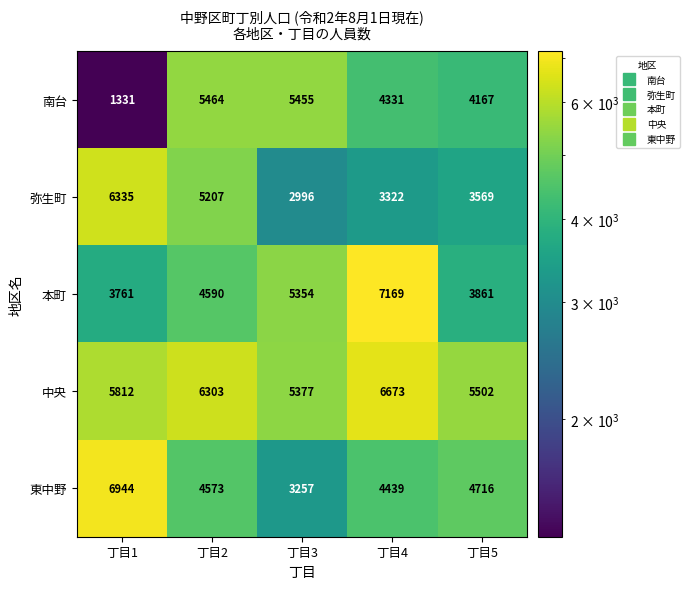

What is the sum of all 弥生町 values?

21429